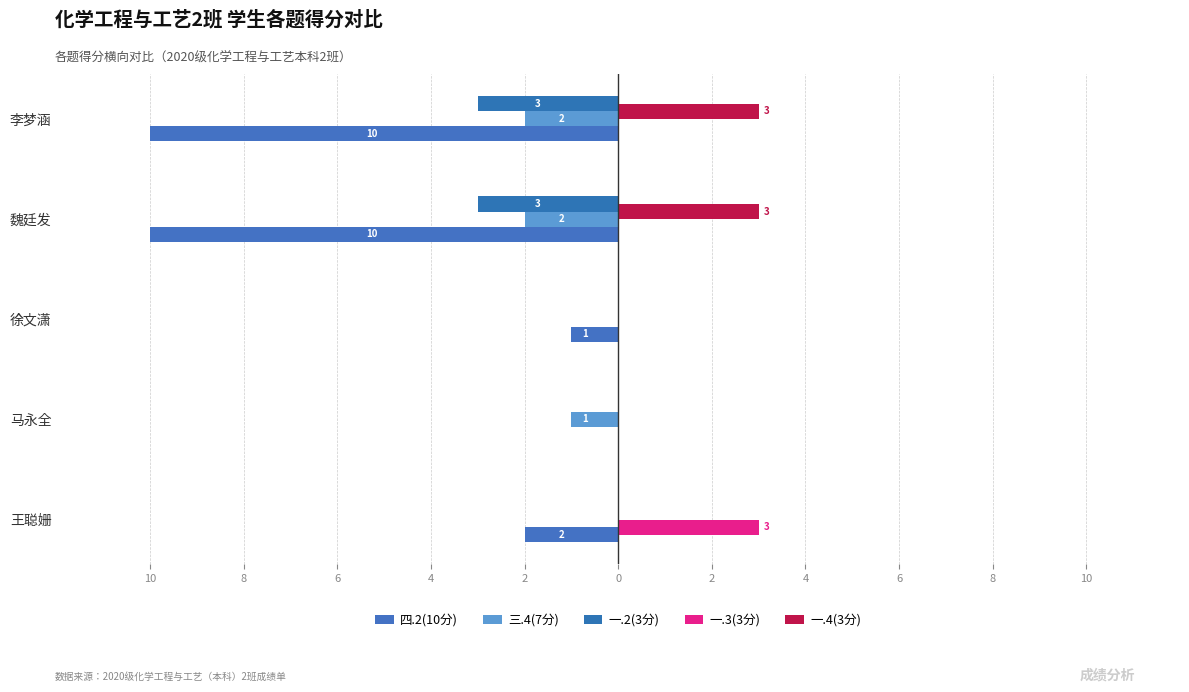

How many bars are there in each group?

5